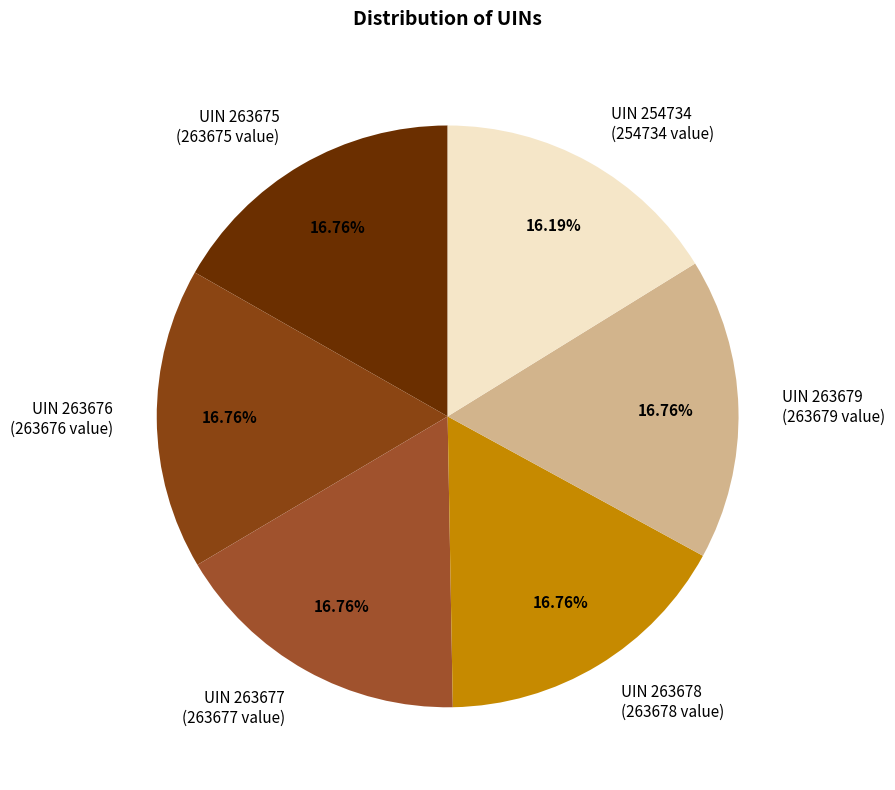

Between UIN 263675 (263675 value) and UIN 254734 (254734 value), which is larger?

UIN 263675 (263675 value)